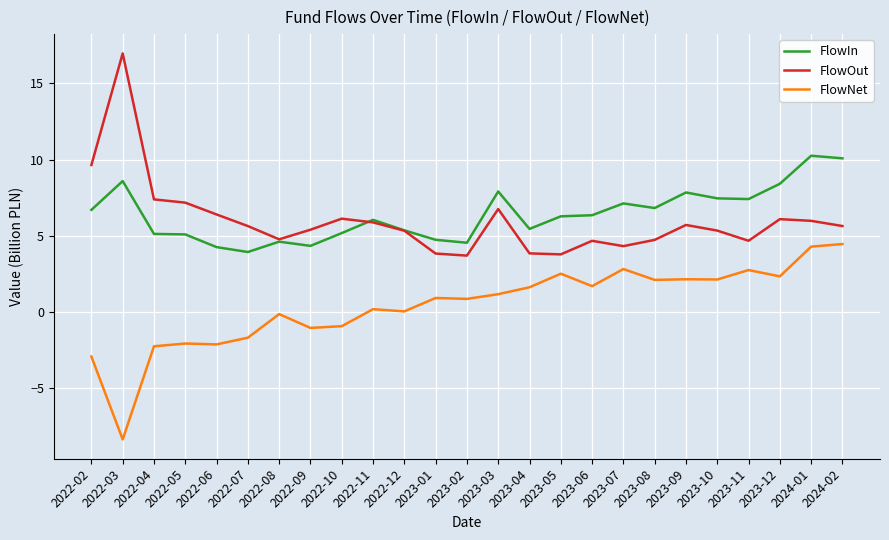

How many lines are shown in the chart?

3